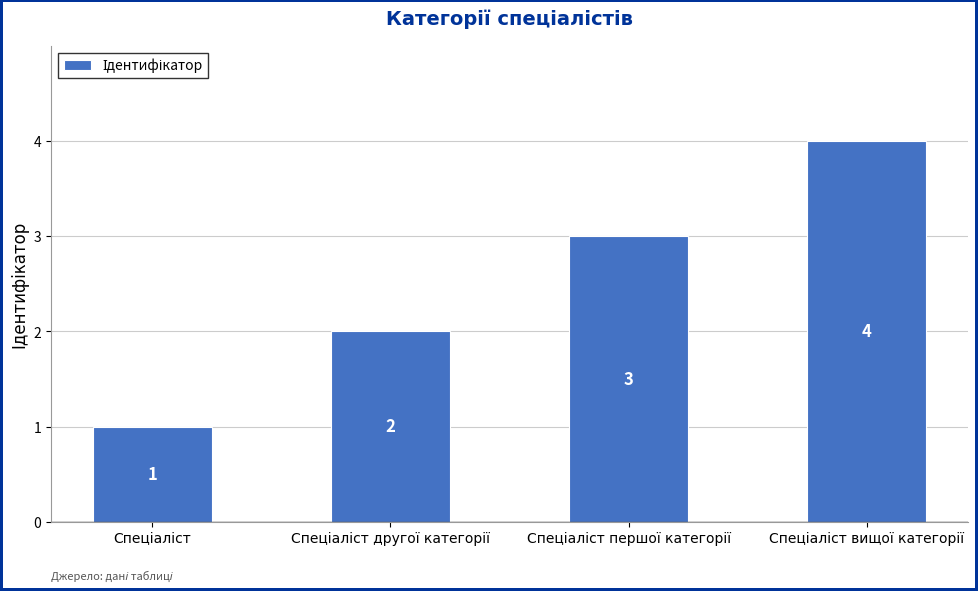

How many values are between 2 and 4?

3